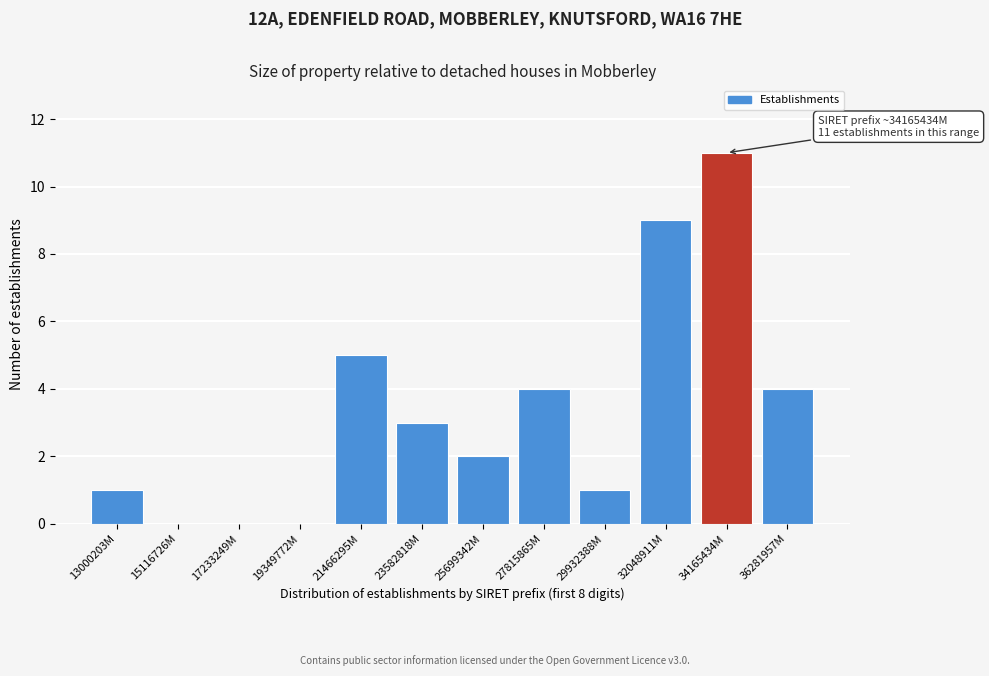

Reading left to right, what are all the values shown in this chart?

13000203M=1	15116726M=0	17233249M=0	19349772M=0	21466295M=5	23582818M=3	25699342M=2	27815865M=4	29932388M=1	32048911M=9	34165434M=11	36281957M=4